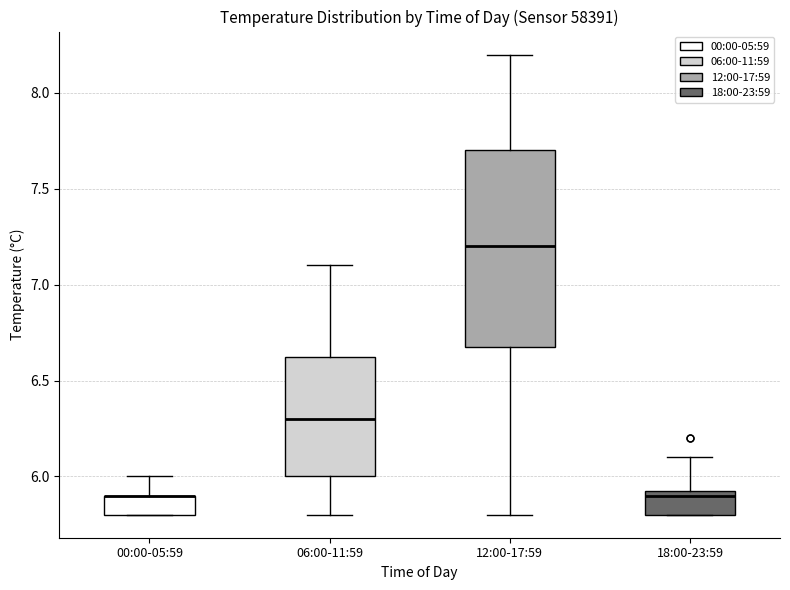

Which box is the tallest, from its lower edge to its upper edge?

12:00-17:59